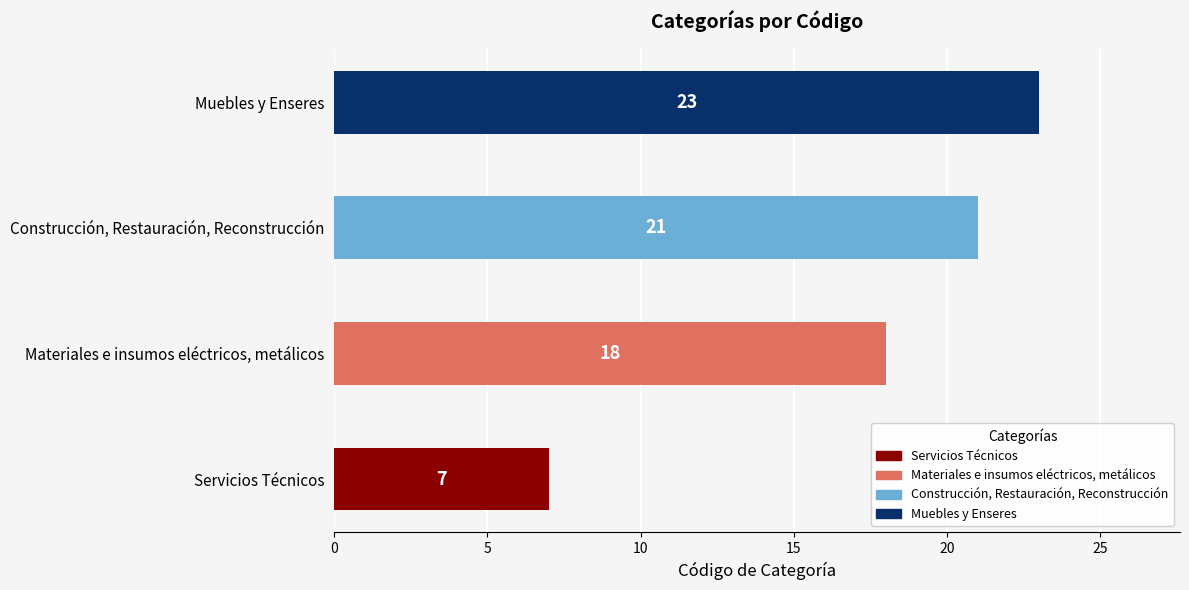

Is it true that the value at Construcción, Restauración, Reconstrucción is 21?

True